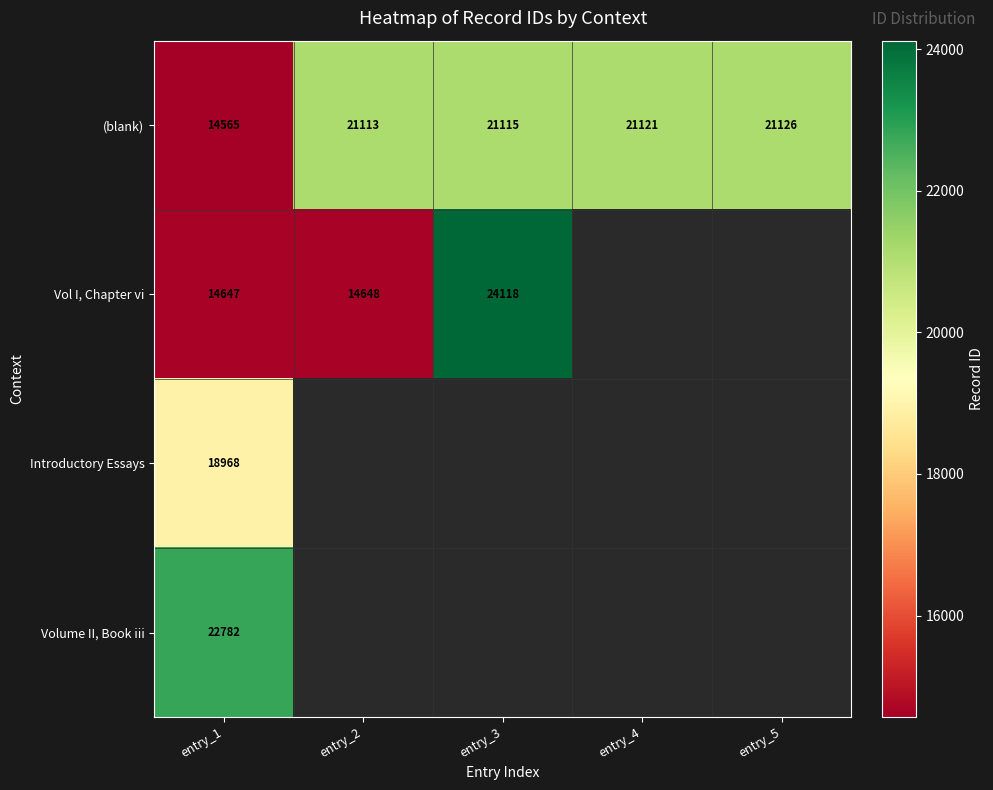

Where is (blank) nearest to the value 17845?

entry_2